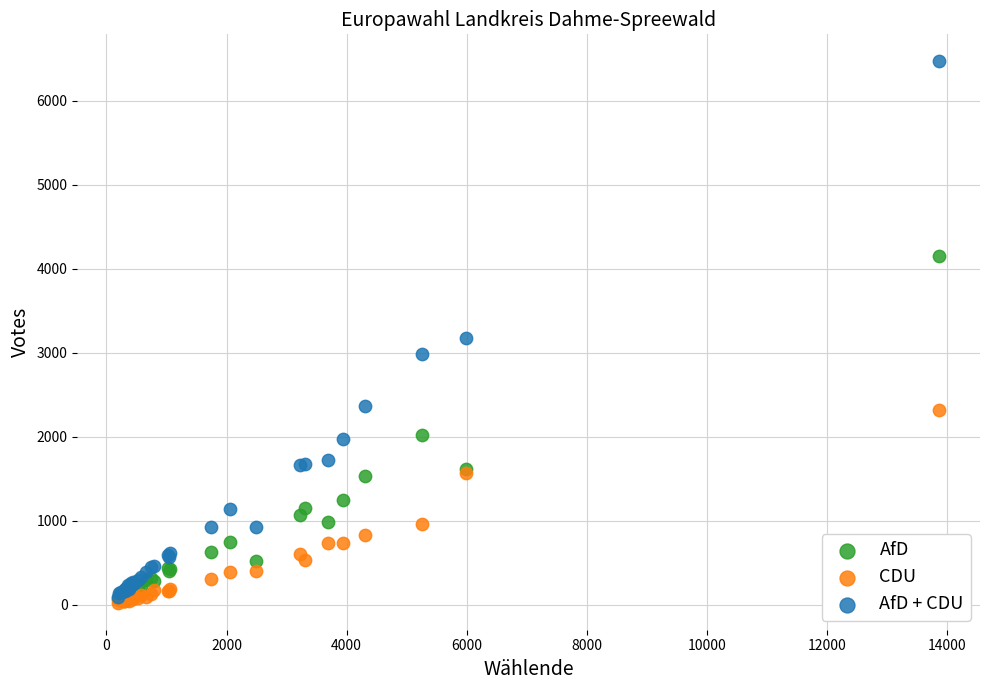

Across all series, what Y value is closest to 3244?

3172